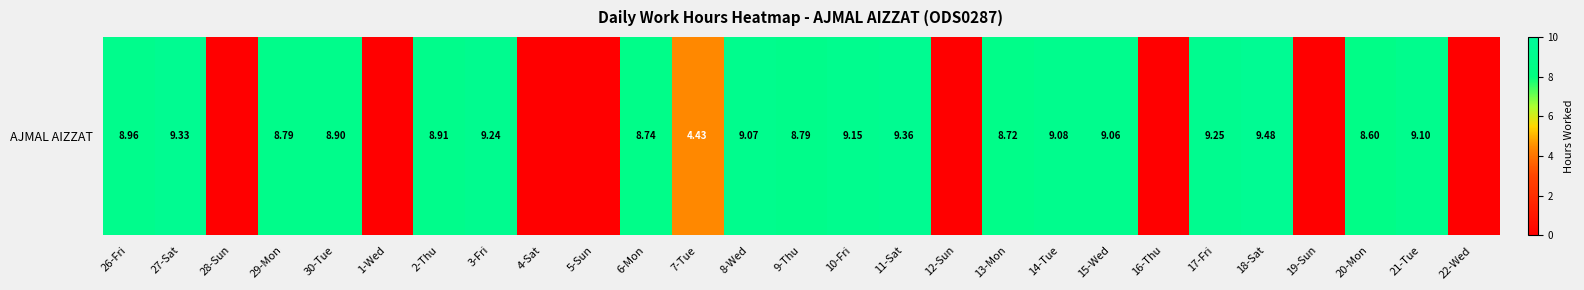

Reading left to right, extract all data points from this chart.

26-Fri=9.0	27-Sat=9.3	28-Sun=0.0	29-Mon=8.8	30-Tue=8.9	1-Wed=0.0	2-Thu=8.9	3-Fri=9.2	4-Sat=0.0	5-Sun=0.0	6-Mon=8.7	7-Tue=4.4	8-Wed=9.1	9-Thu=8.8	10-Fri=9.2	11-Sat=9.4	12-Sun=0.0	13-Mon=8.7	14-Tue=9.1	15-Wed=9.1	16-Thu=0.0	17-Fri=9.2	18-Sat=9.5	19-Sun=0.0	20-Mon=8.6	21-Tue=9.1	22-Wed=0.0